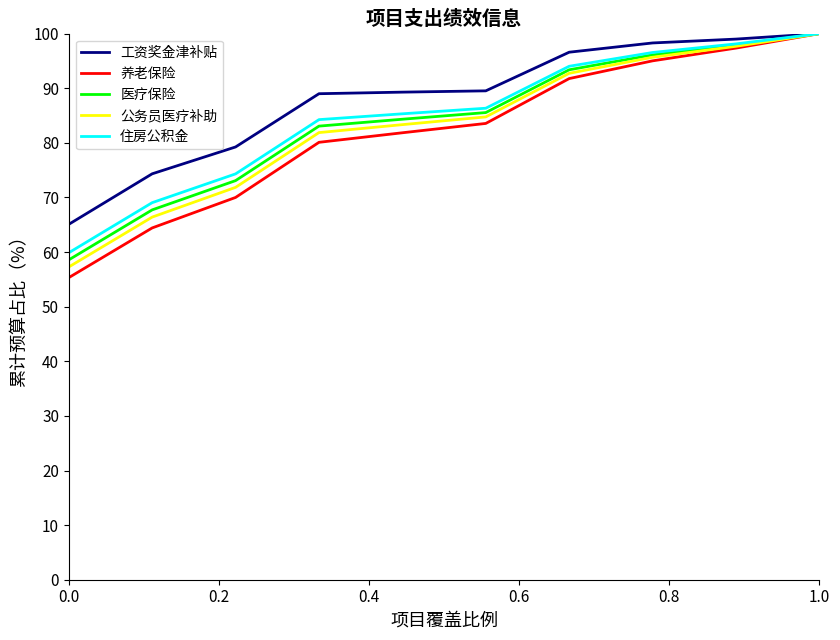

Which series has the largest range (max minus min)?

养老保险